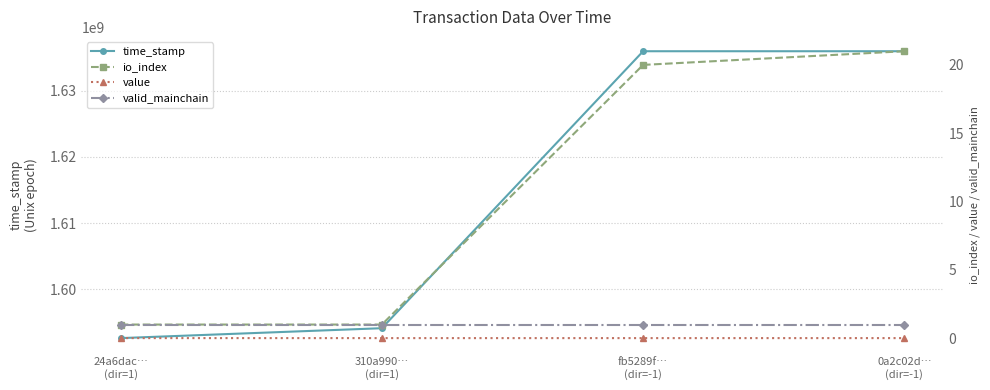

Which category has the highest value in the value series?

24a6dac…
(dir=1)